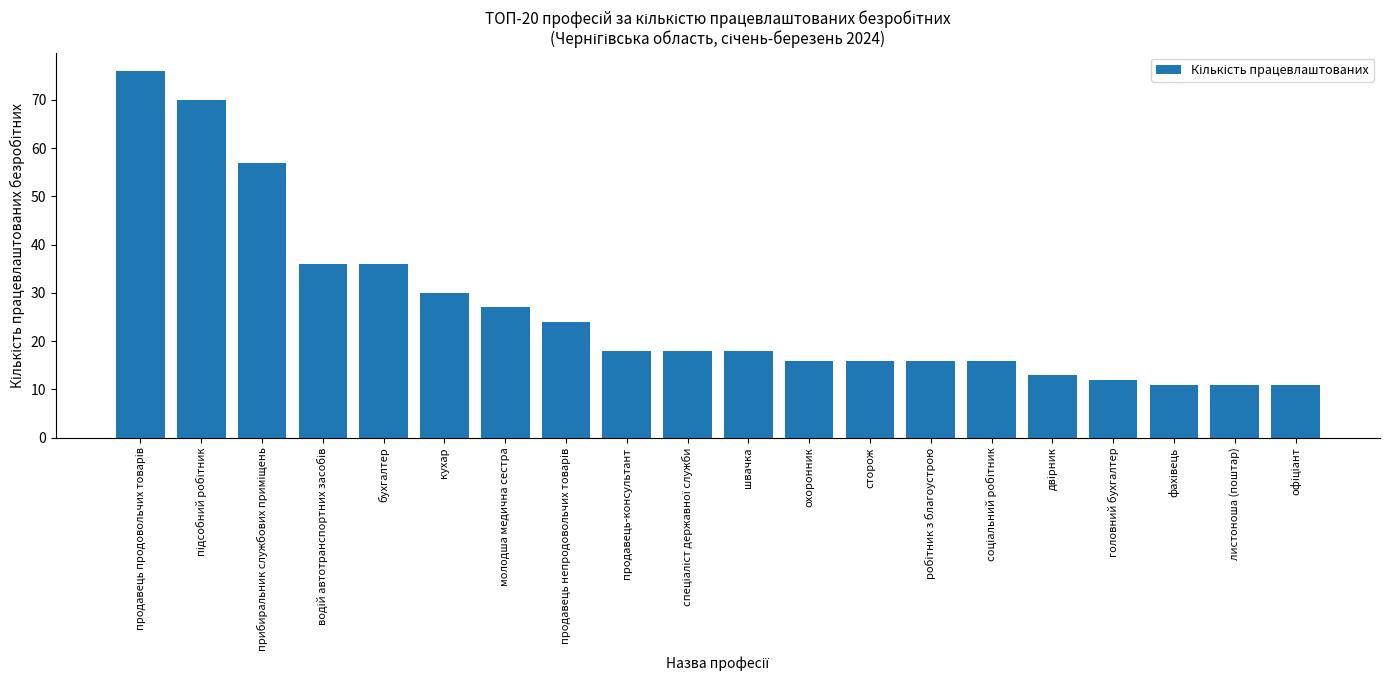

What is the label of the 13th bar from the left?

сторож